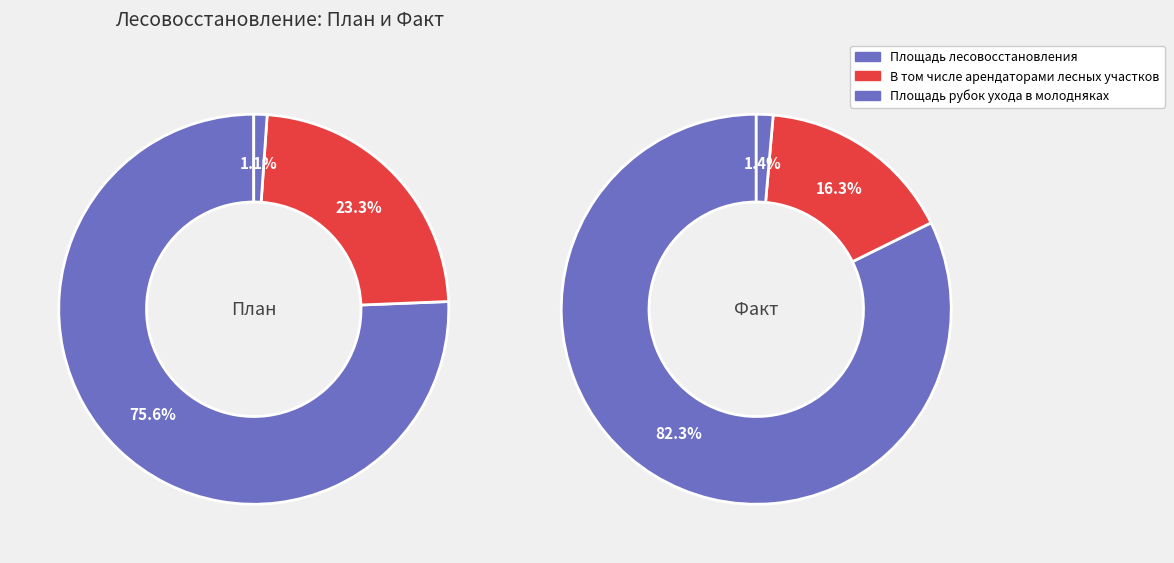

True or false: В том числе арендаторами лесных участков accounts for 18% of the total.

False